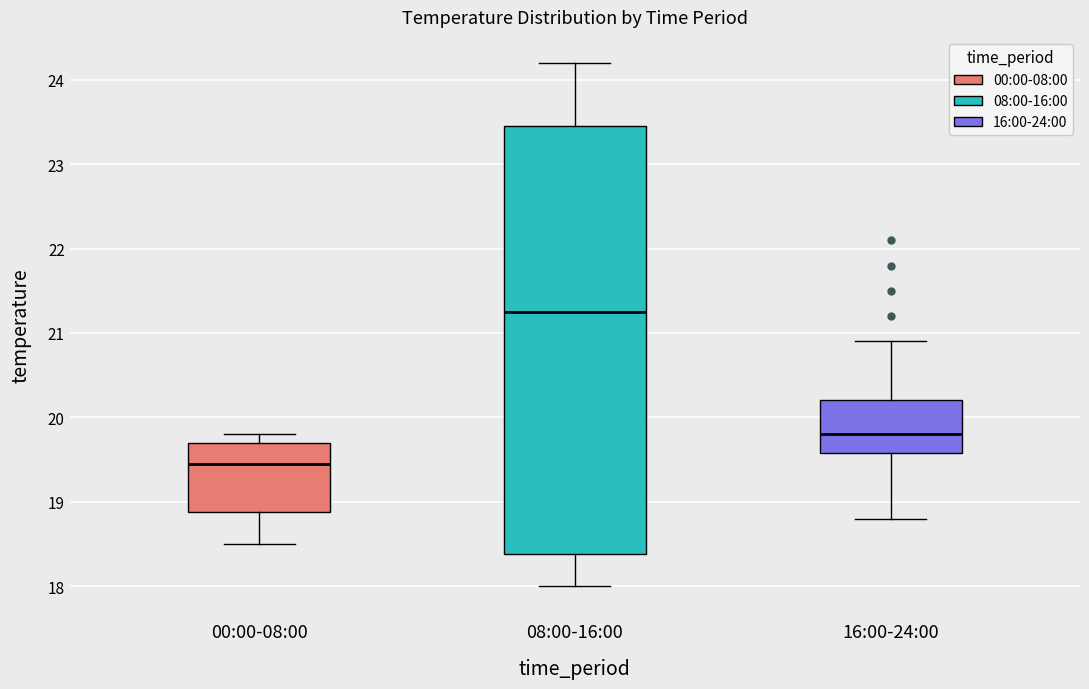

Where does the median line of the box for 08:00-16:00 sit on the y-axis? The values are not printed on the chart, so give them approximately, as read against the axis.

21.3